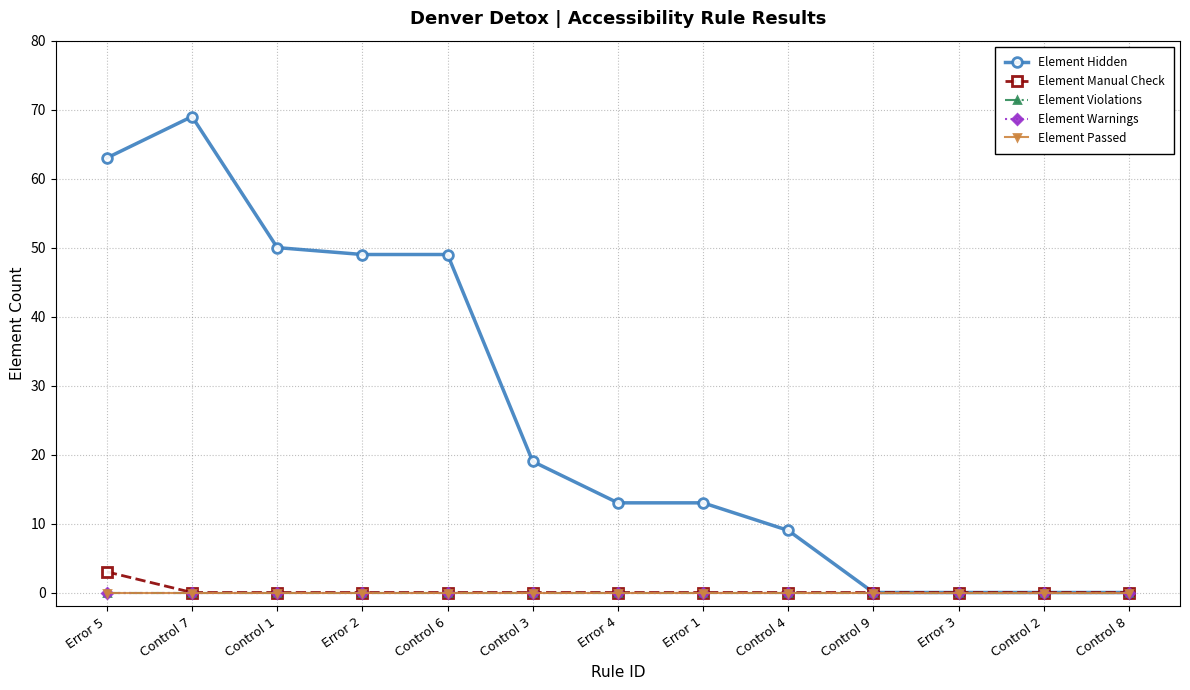

Which has a higher value, Control 3 or Error 2?

Error 2